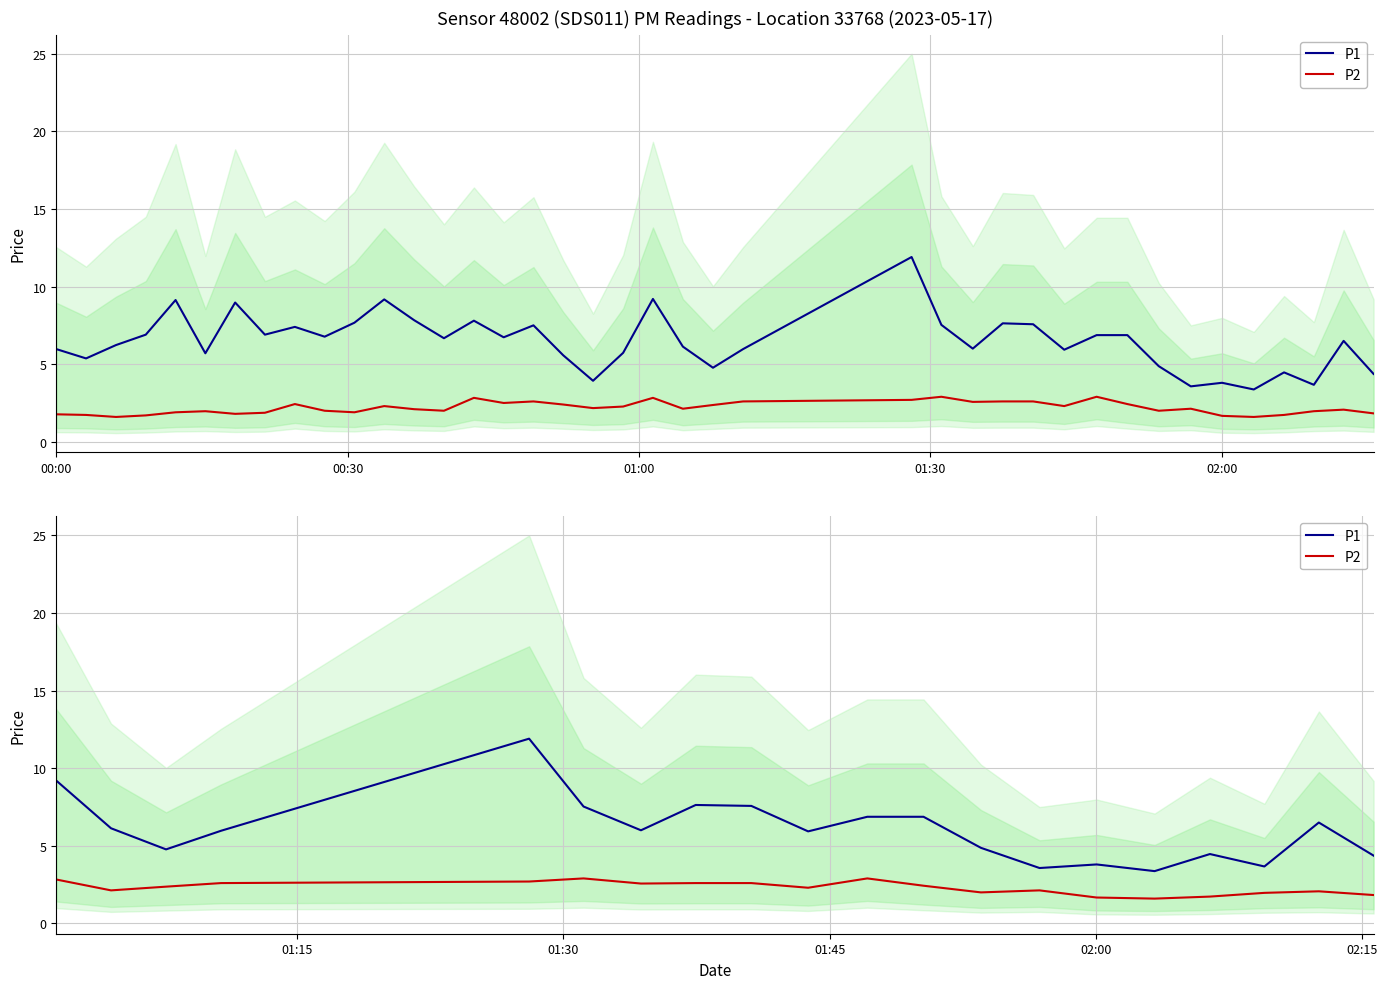

Is the value of P2 at 16 greater than the value of P1 at 19?

No